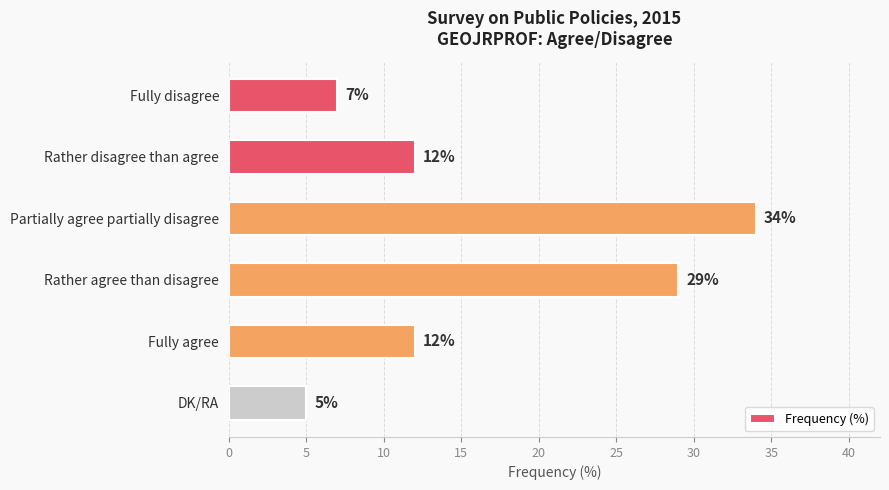

Is it true that the value at Rather disagree than agree is 16?

False